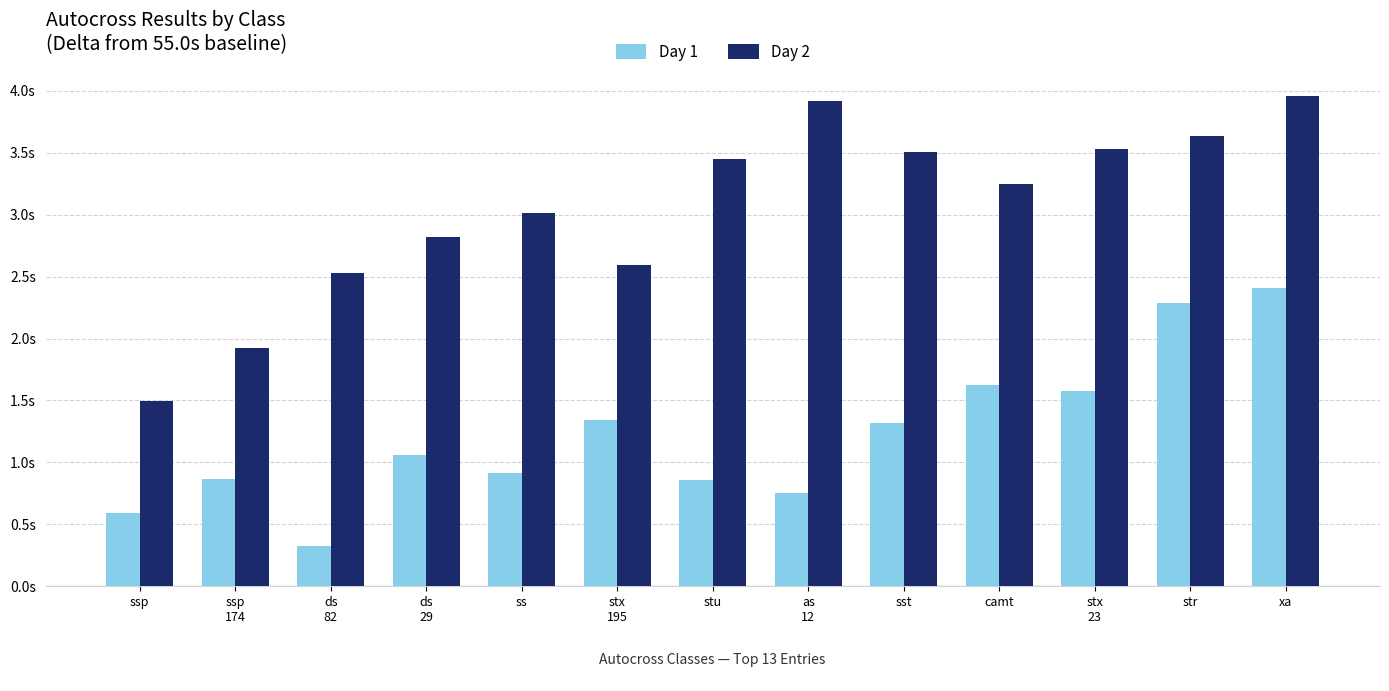

Is it true that Day 2 equals 1.9 at ssp
174?

True